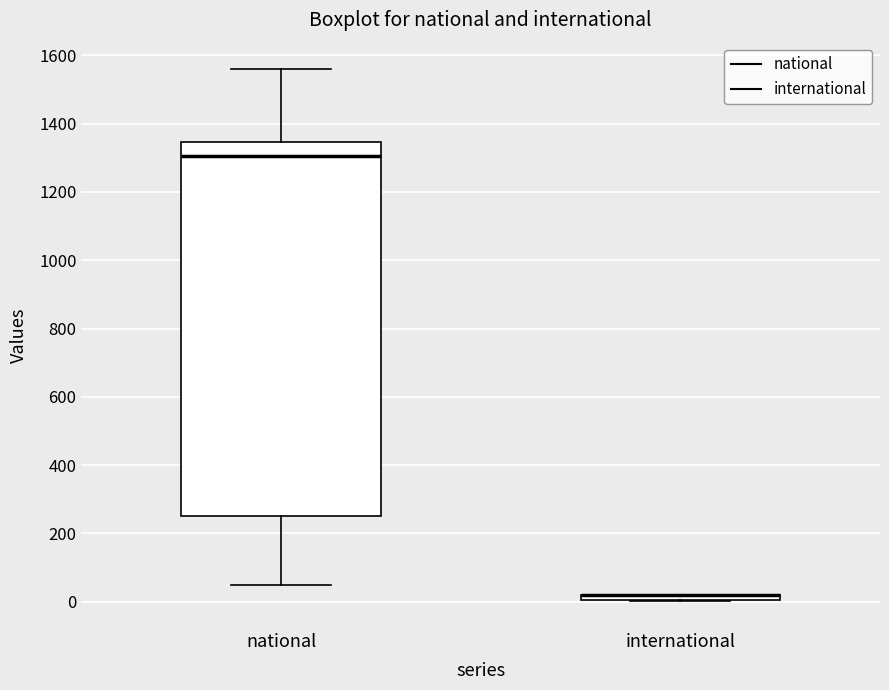

Which box is the tallest, from its lower edge to its upper edge?

national